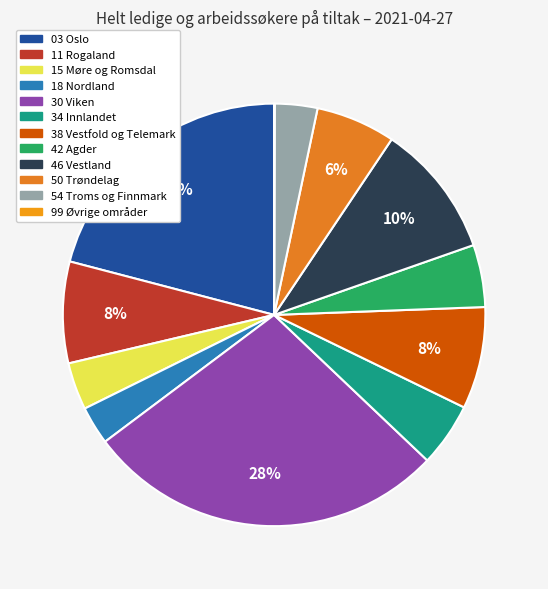

Does 03 Oslo account for over 50% of the chart?

No